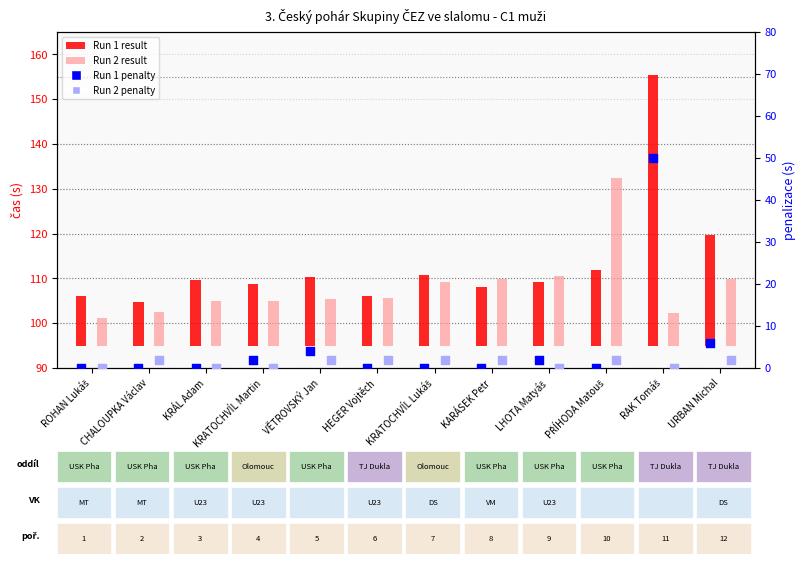

Which series reaches the minimum Y coordinate?

Run 1 penalty